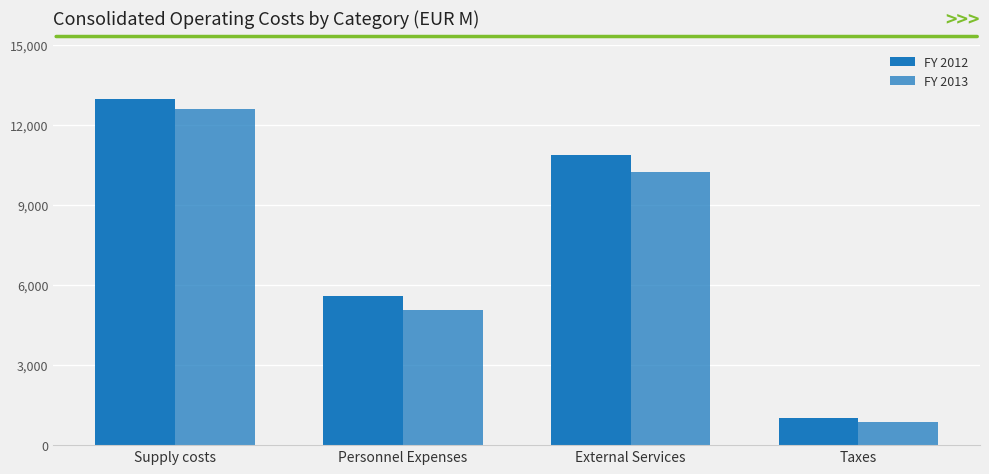

Between Supply costs and Personnel Expenses, which series saw the biggest shift?

FY 2013